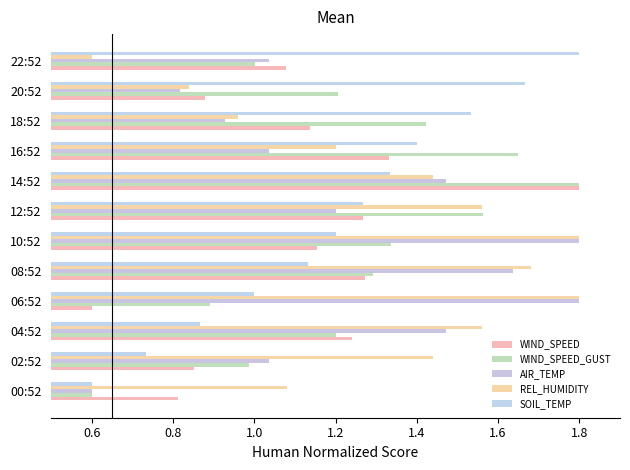

Count the number of categories in the chart.

12